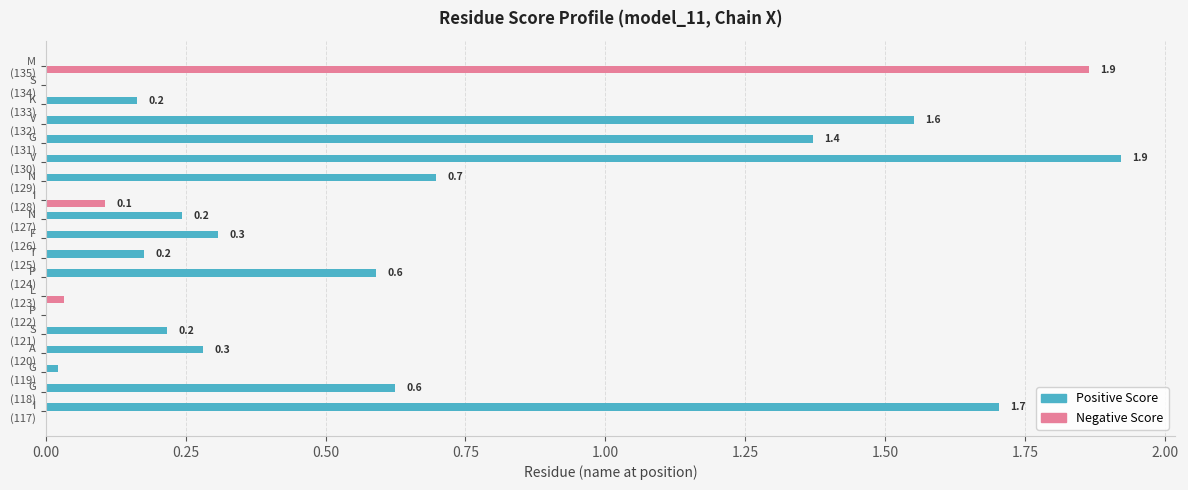

Which series has the largest total across all categories?

Positive Score